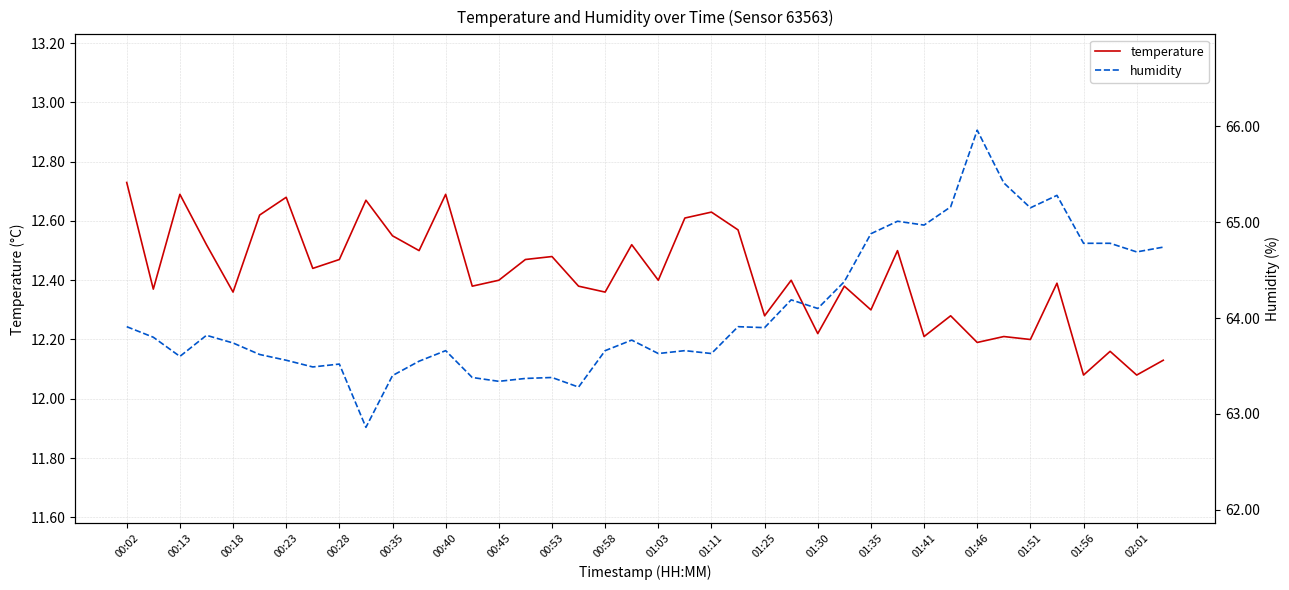

Read the humidity value at 01:11.

63.6